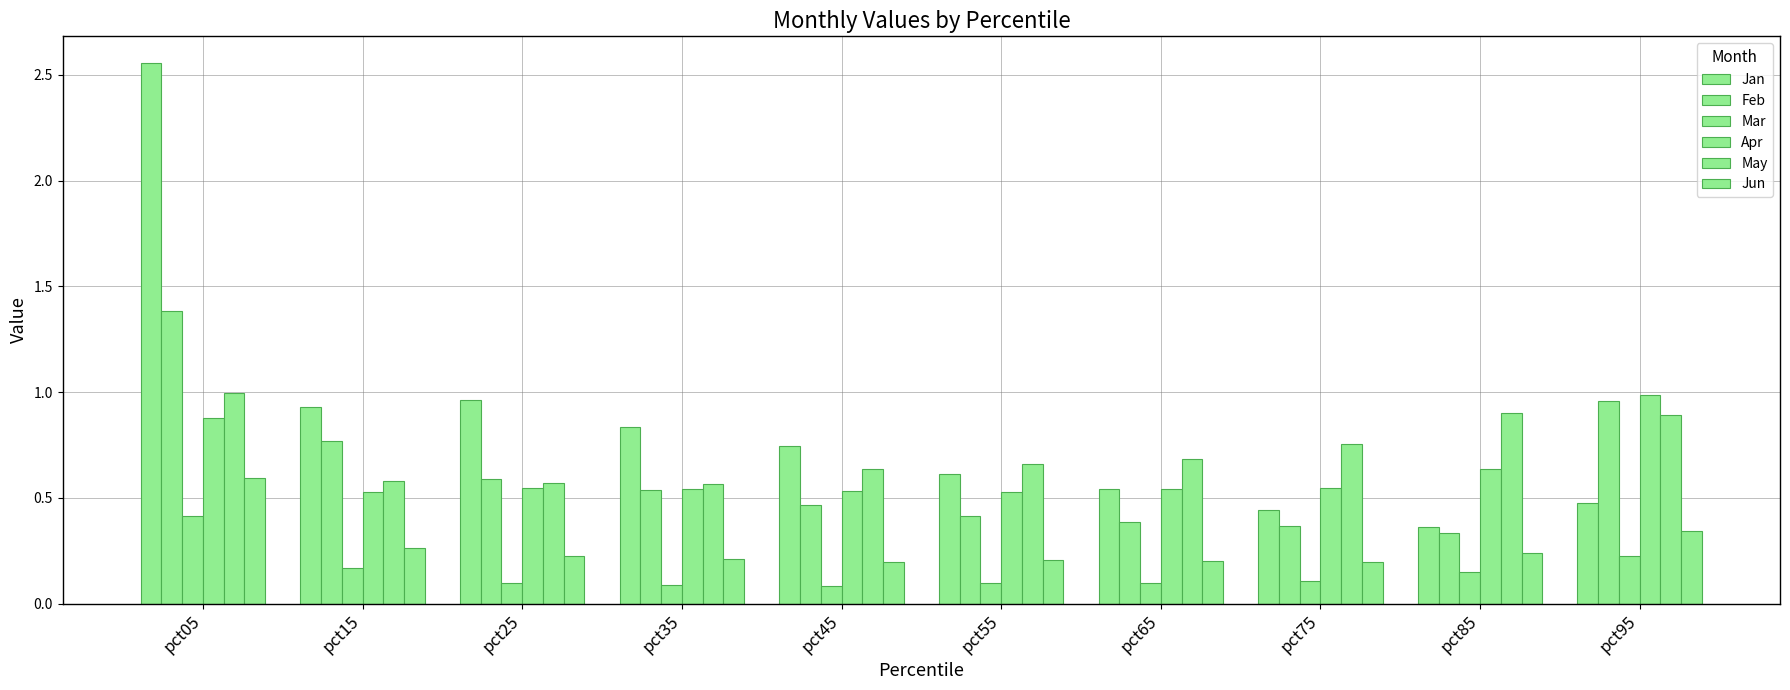

How many groups of bars are there?

10